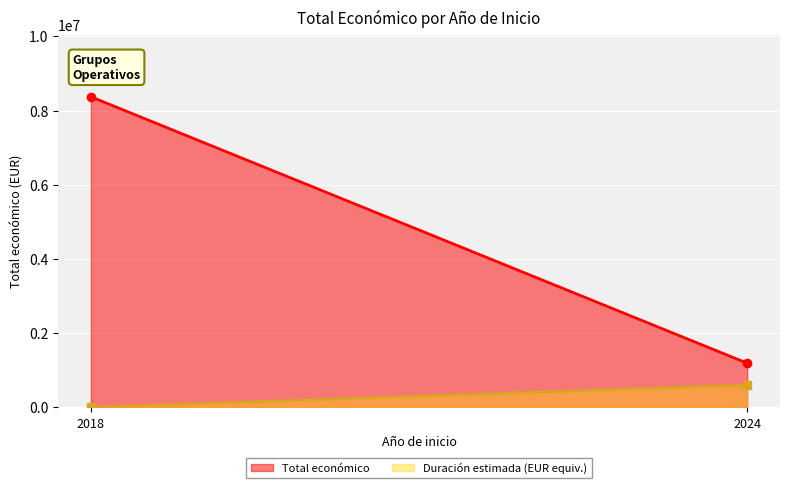

How many values exceed 2685474?

1